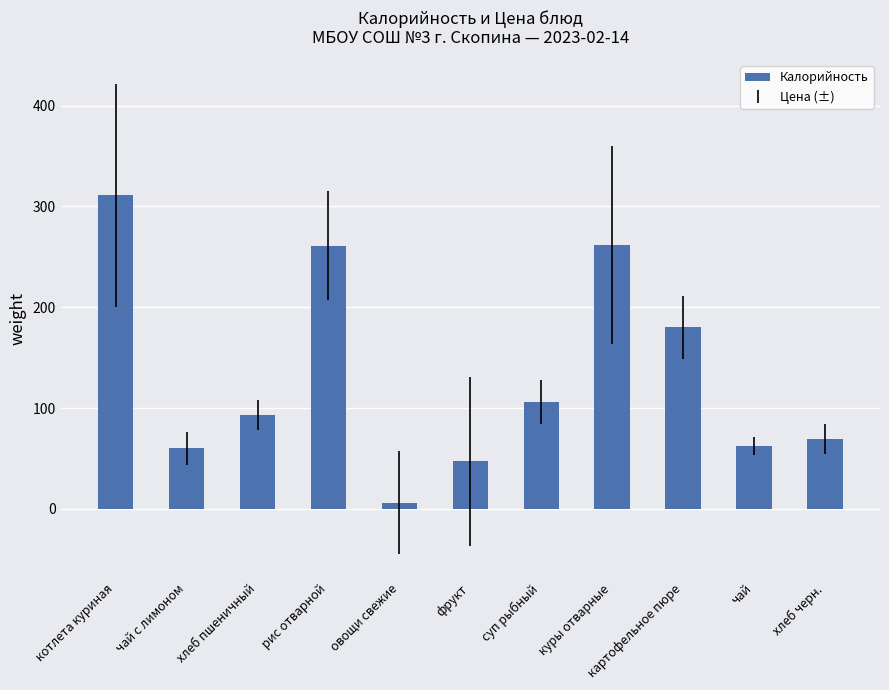

What is the sum of all values?

1457.3